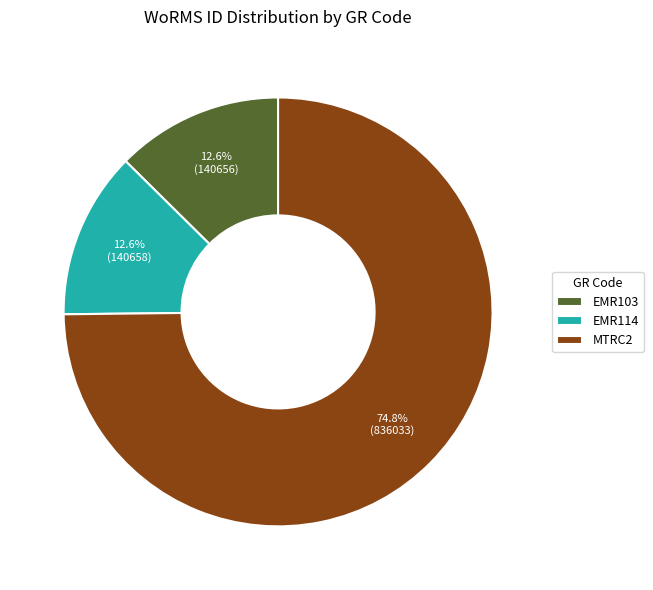

Is it true that MTRC2 is 75% of the pie?

True